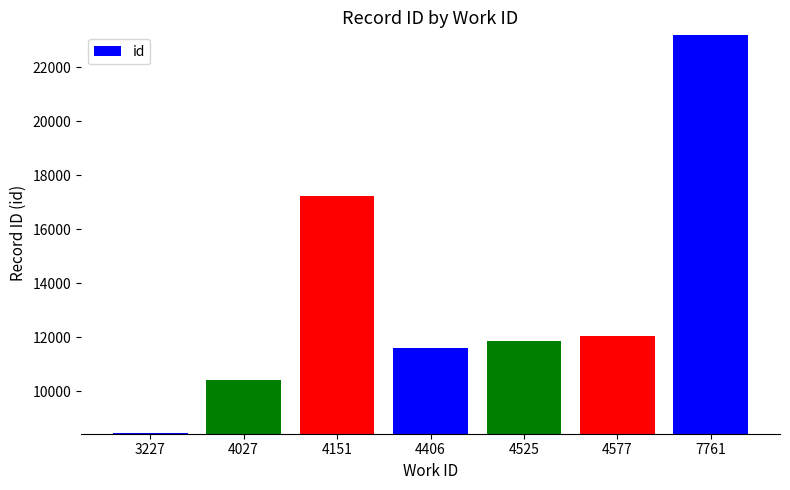

Count the number of categories in the chart.

7